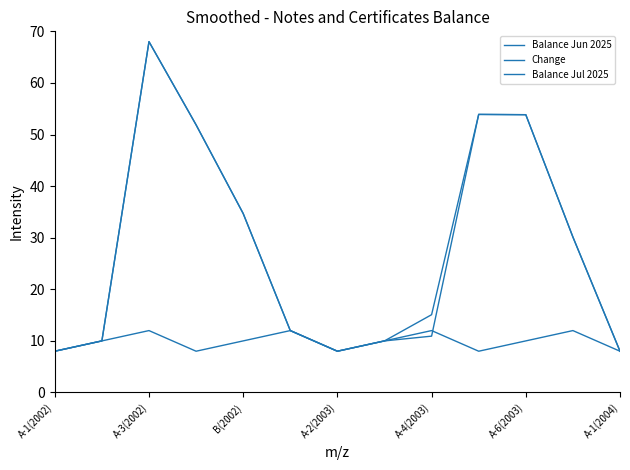

True or false: Balance Jul 2025 and Balance Jun 2025 intersect in this chart.

False